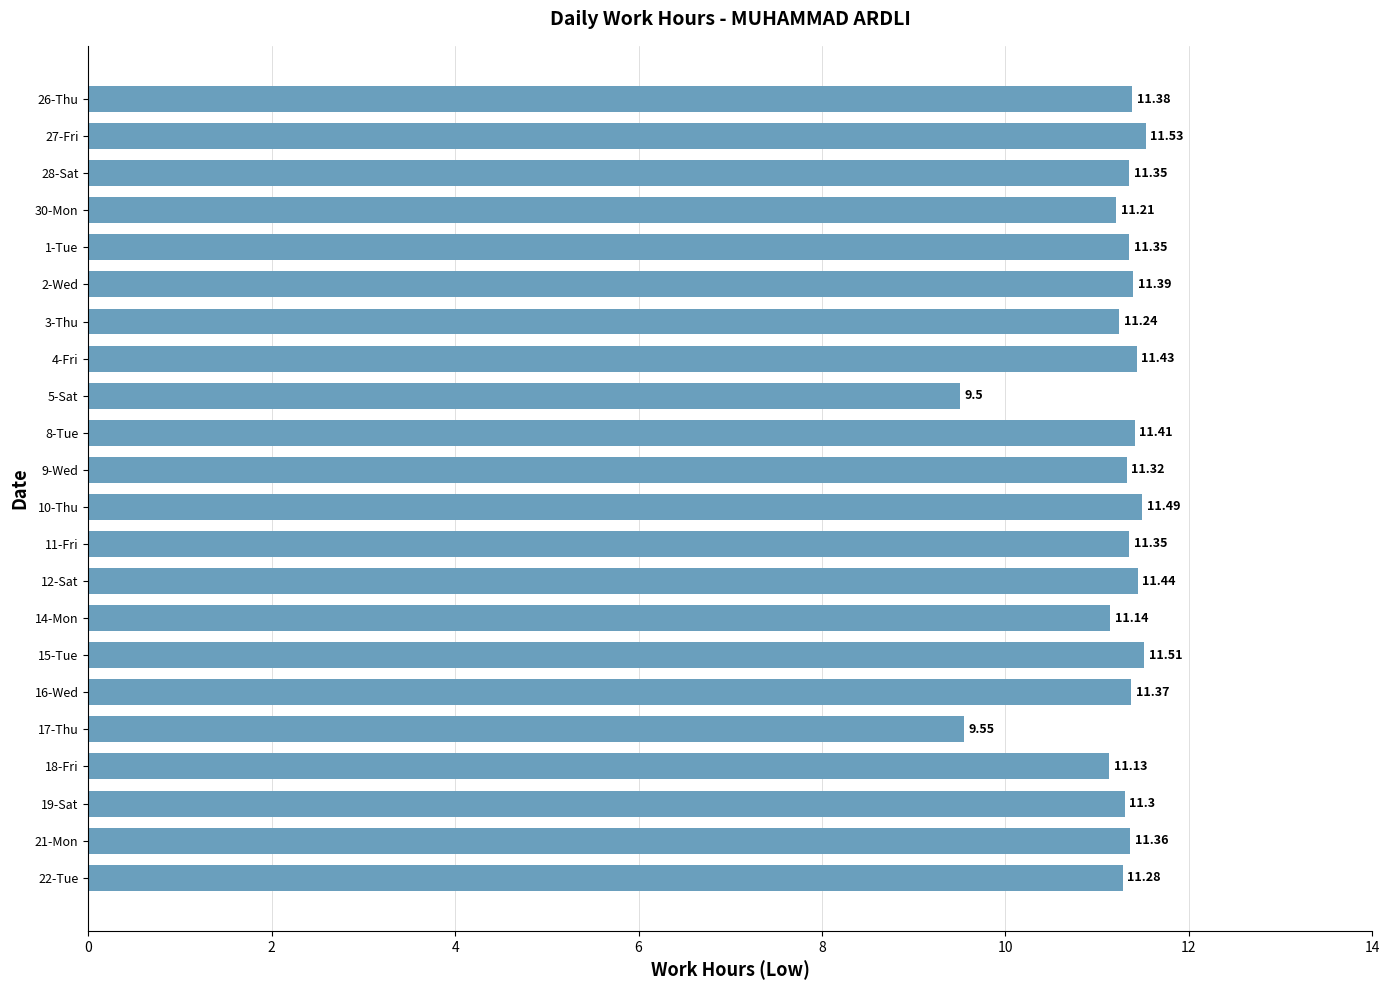

What is the difference between the maximum and minimum values?

2.0